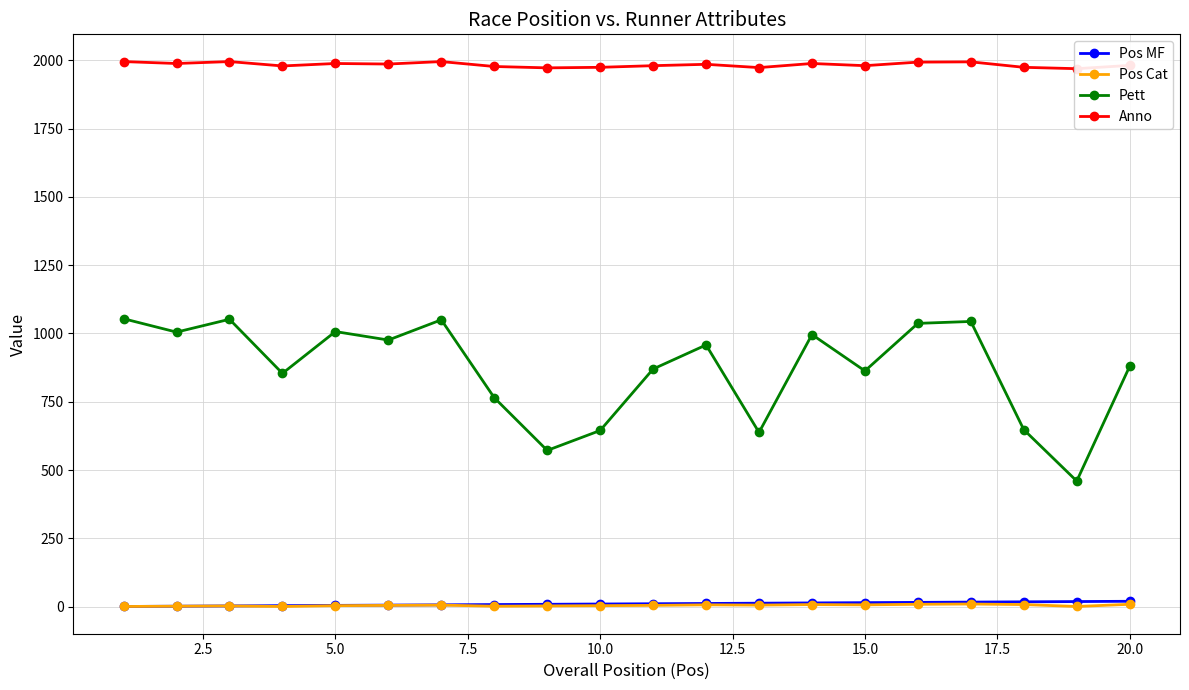

Rank the series by their maximum value, from highest to lowest.

Anno, Pett, Pos MF, Pos Cat